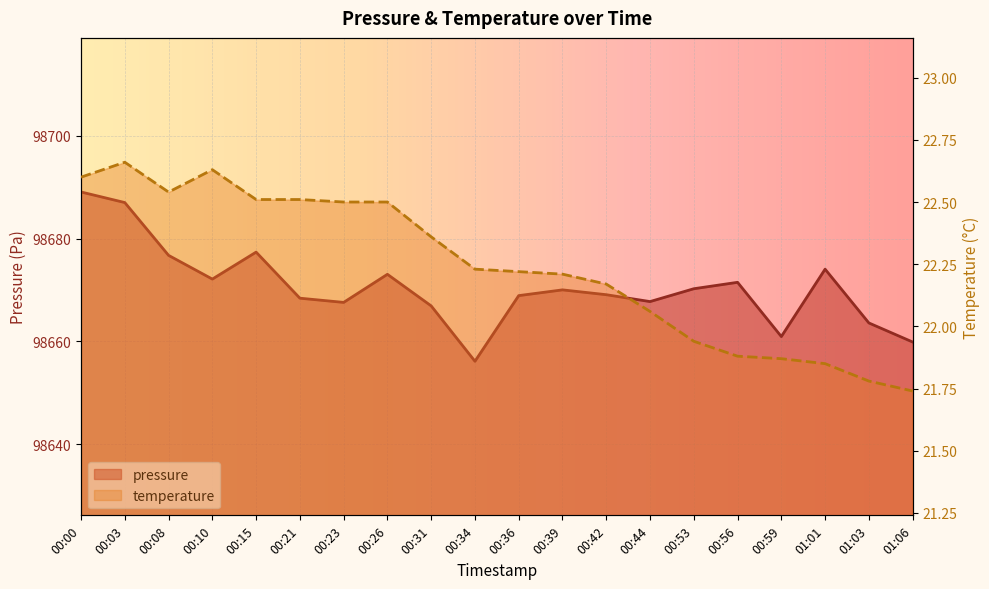

At which label does pressure first exceed 98670?

00:00